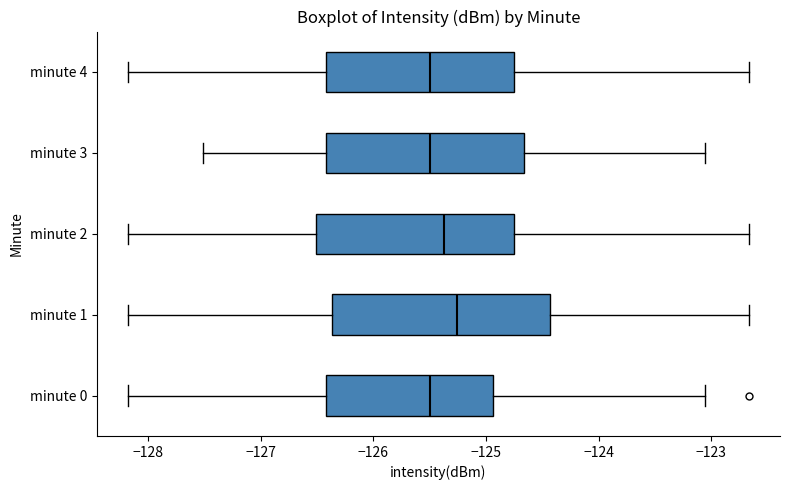

Reading bottom to top, transcribe this box plot: for each box, give where its median line is, the range the box spans, and where its two whiskers end, as read against the x-axis. The values are not printed on the chart, so give them approximately, as read against the axis.

minute 0: median -125.5, box -126.4 to -124.9, whiskers -128.2 to -123.1
minute 1: median -125.3, box -126.4 to -124.4, whiskers -128.2 to -122.7
minute 2: median -125.4, box -126.5 to -124.8, whiskers -128.2 to -122.7
minute 3: median -125.5, box -126.4 to -124.7, whiskers -127.5 to -123.1
minute 4: median -125.5, box -126.4 to -124.8, whiskers -128.2 to -122.7